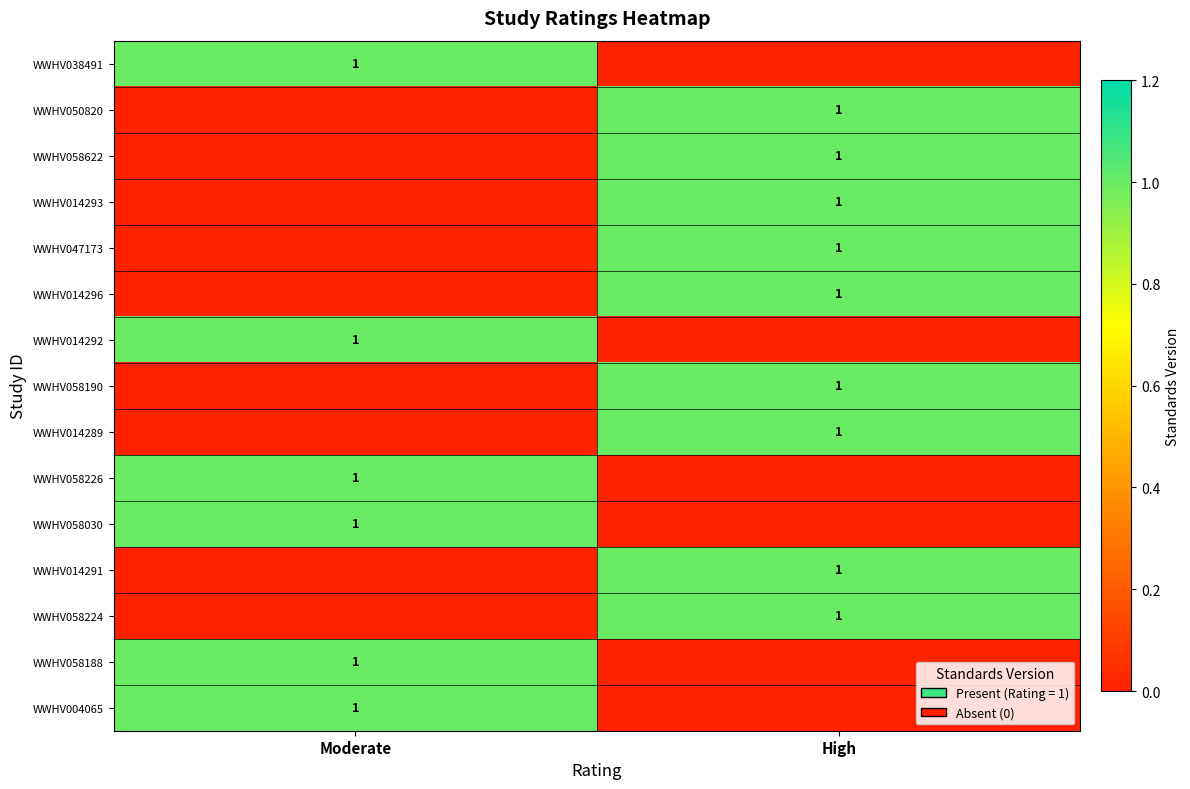

The WWHV038491 series shows 1 at Moderate. True or false?

True